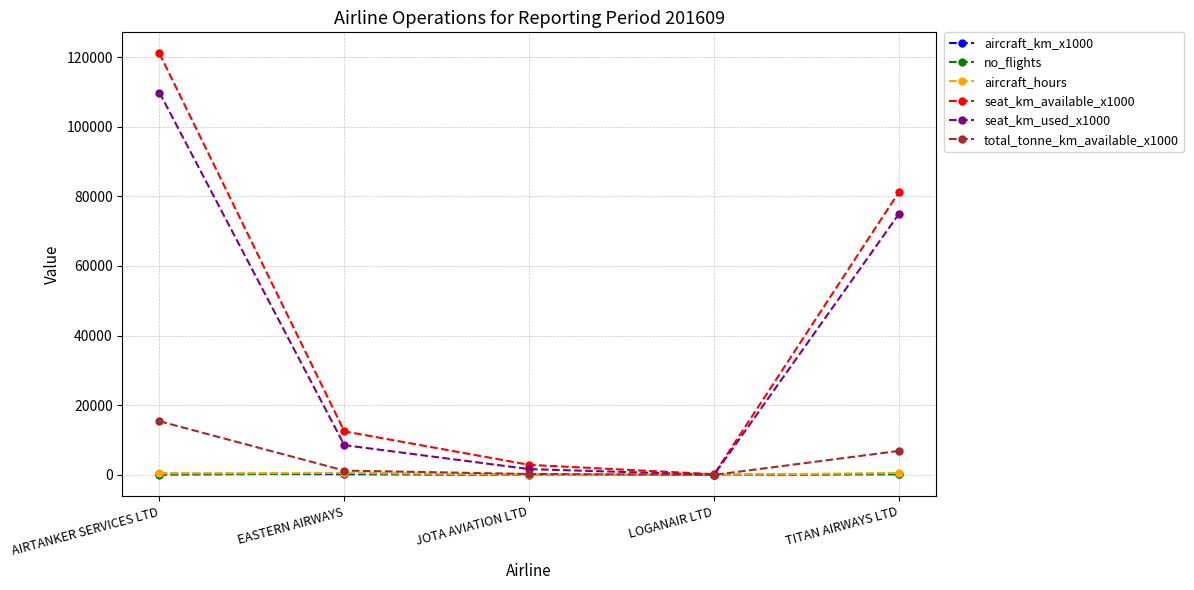

What is the highest value of the total_tonne_km_available_x1000 series?

15433.0